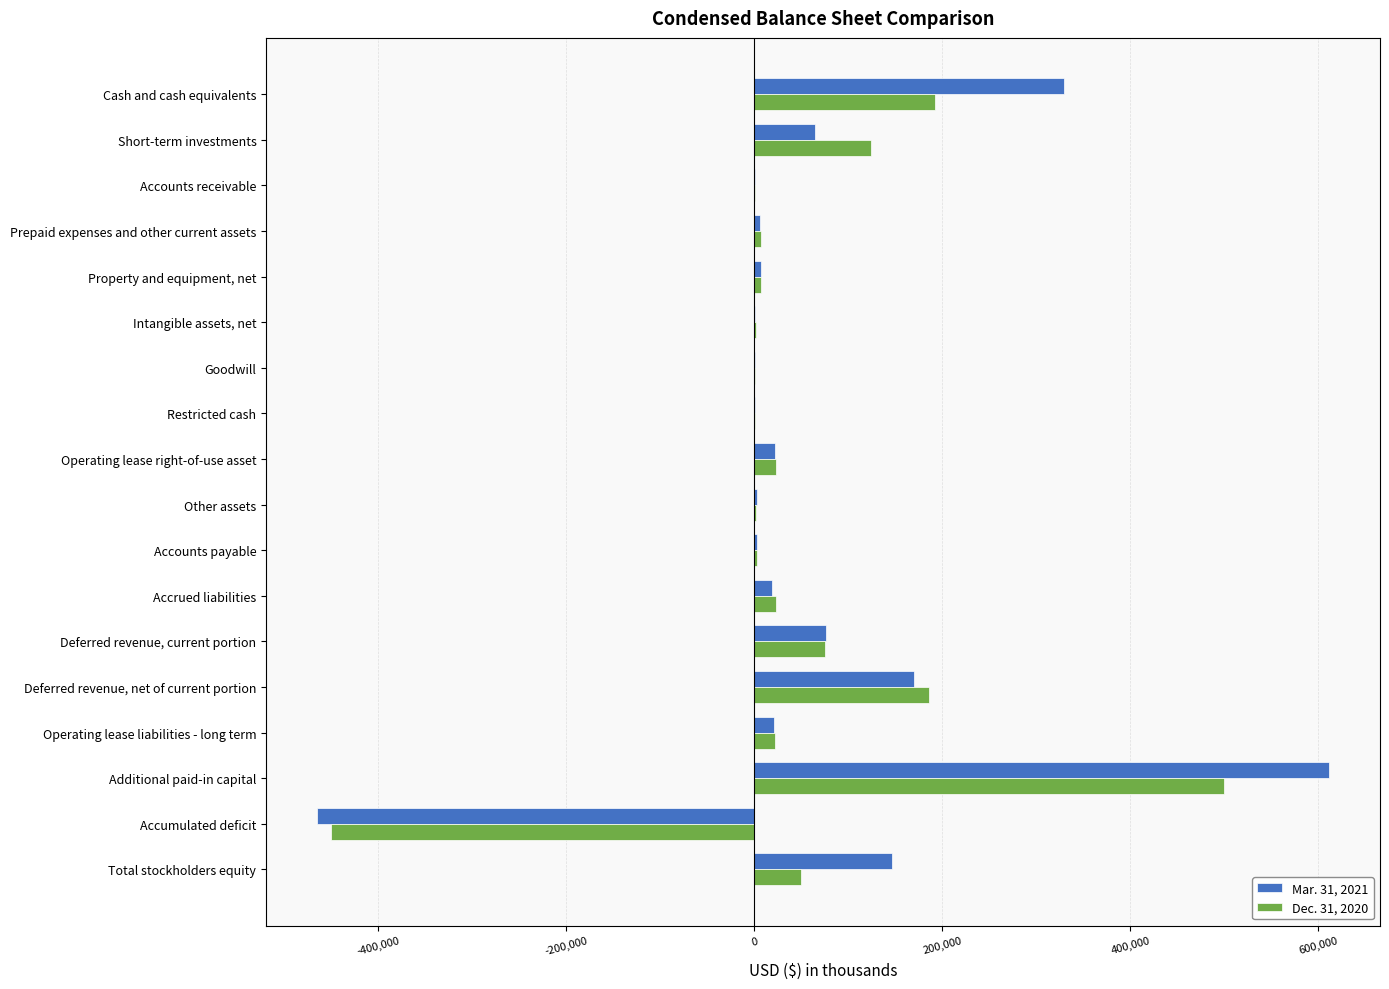

What is the maximum value shown in the chart?

611733